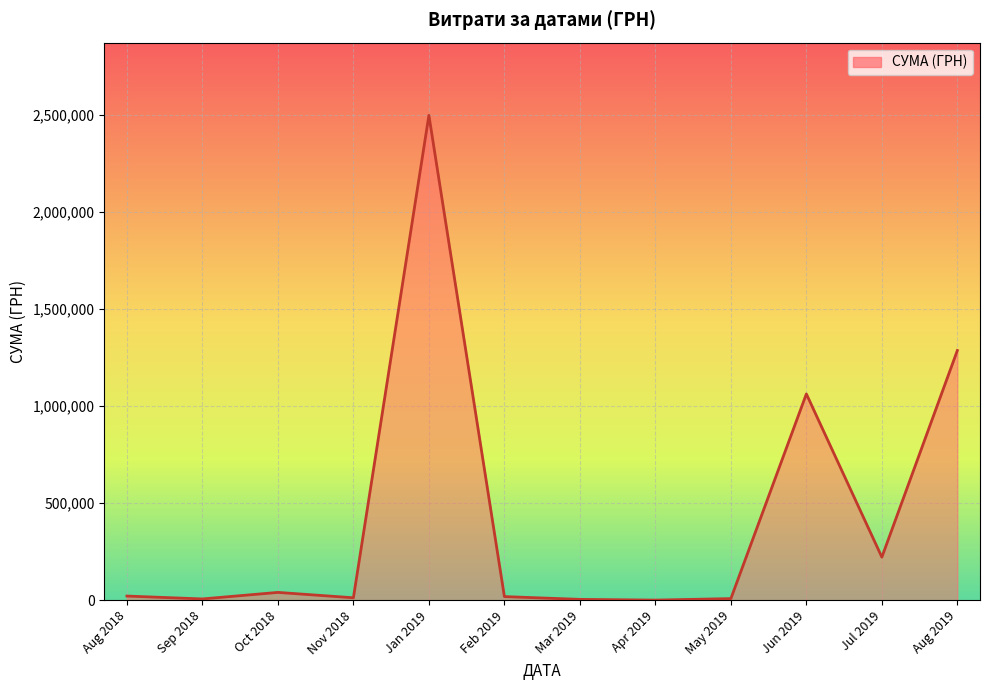

What is the difference between the maximum and minimum values?

2496773.4